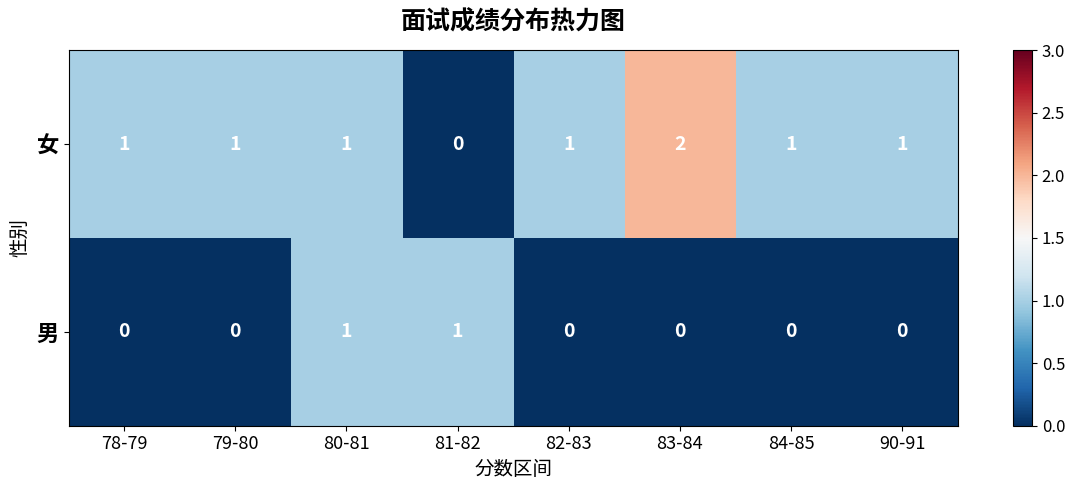

Which label corresponds to the largest value in the chart?

83-84